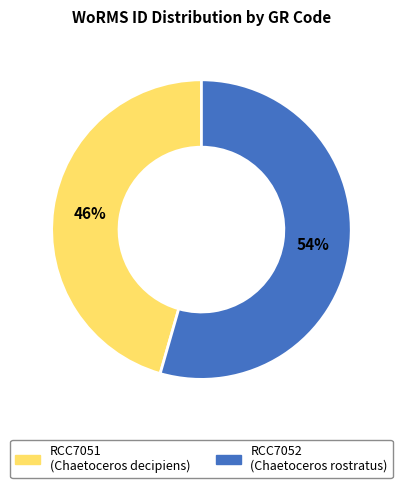

What is the ratio of the value at RCC7052 to the value at RCC7051?

1.2